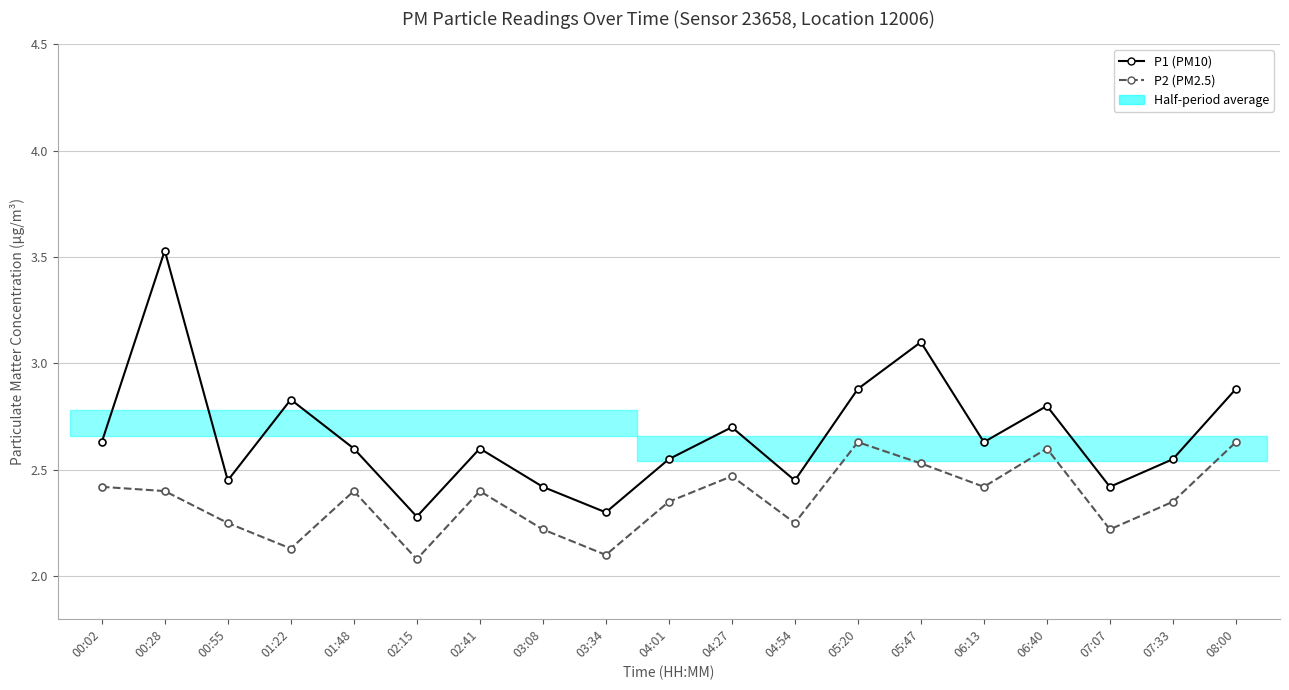

Reading left to right, transcribe all the data shown in this chart.

P1 (PM10): 00:02=2.6	00:28=3.5	00:55=2.5	01:22=2.8	01:48=2.6	02:15=2.3	02:41=2.6	03:08=2.4	03:34=2.3	04:01=2.5	04:27=2.7	04:54=2.5	05:20=2.9	05:47=3.1	06:13=2.6	06:40=2.8	07:07=2.4	07:33=2.5	08:00=2.9
P2 (PM2.5): 00:02=2.4	00:28=2.4	00:55=2.2	01:22=2.1	01:48=2.4	02:15=2.1	02:41=2.4	03:08=2.2	03:34=2.1	04:01=2.4	04:27=2.5	04:54=2.2	05:20=2.6	05:47=2.5	06:13=2.4	06:40=2.6	07:07=2.2	07:33=2.4	08:00=2.6